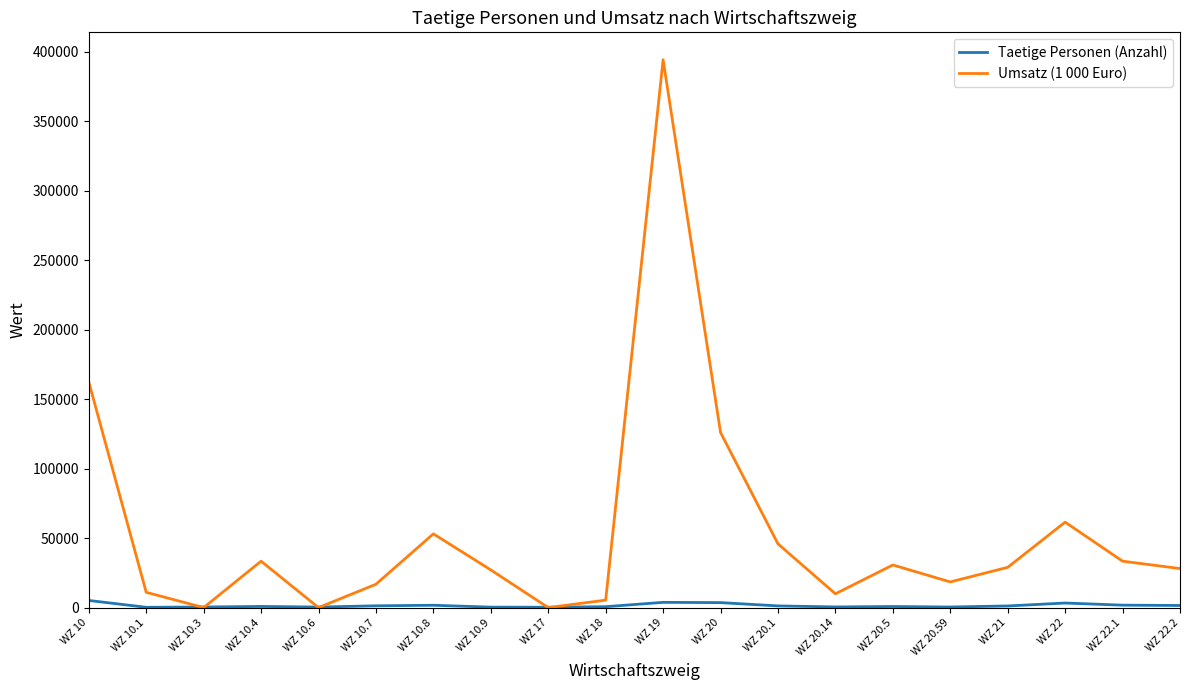

Which series has the largest range (max minus min)?

Umsatz (1 000 Euro)